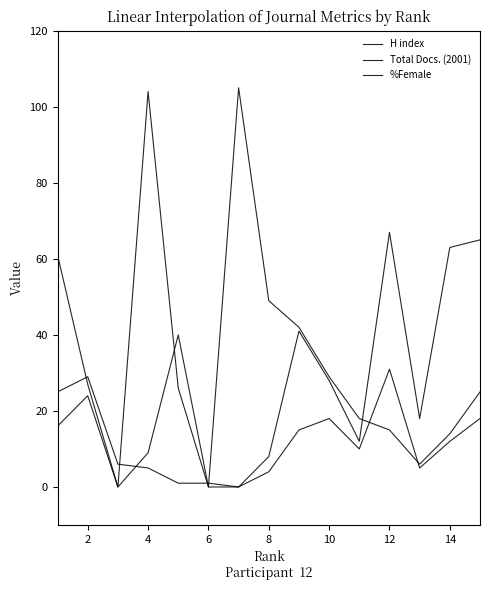

At which label is %Female closest to 33?

9